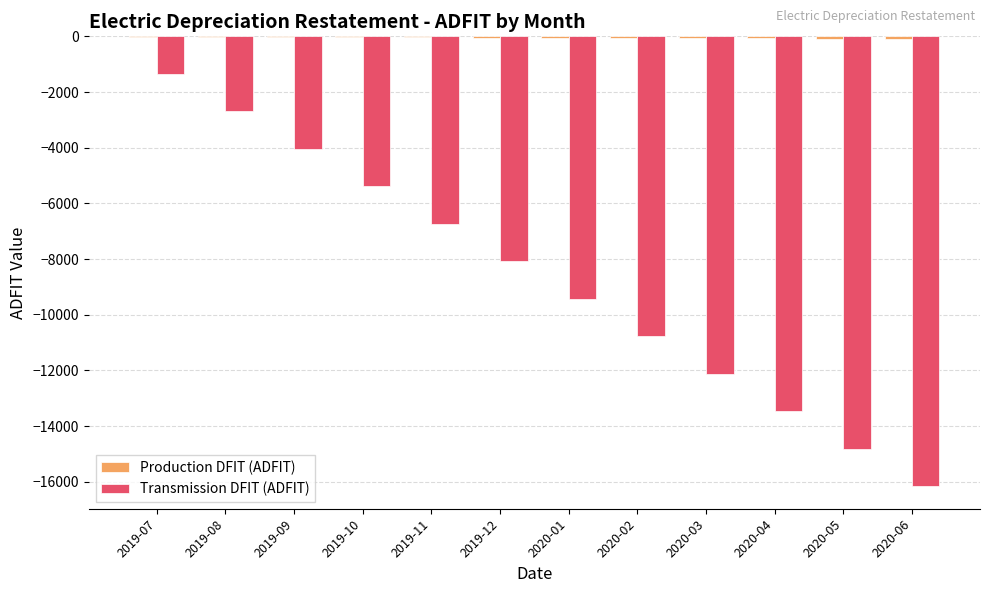

What is the sum of all Transmission DFIT (ADFIT) values?

-105038.0